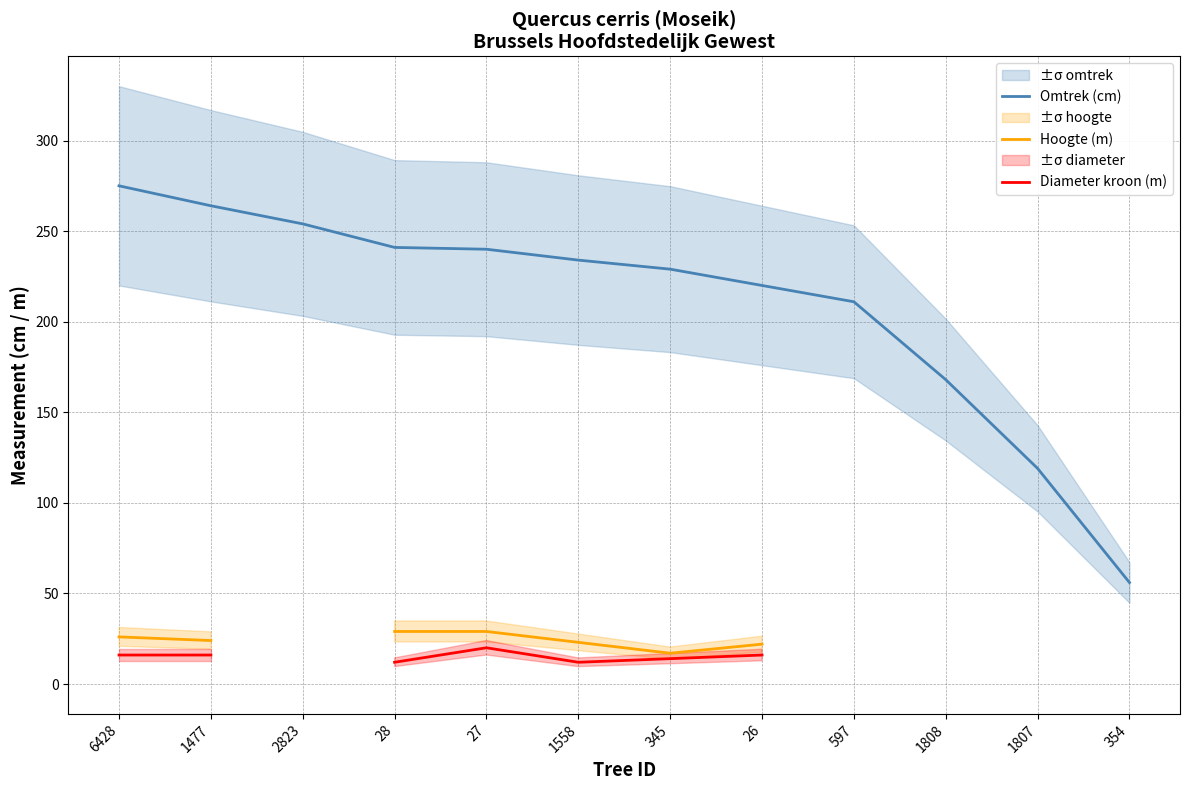

True or false: Diameter kroon (m) and Omtrek (cm) intersect in this chart.

False